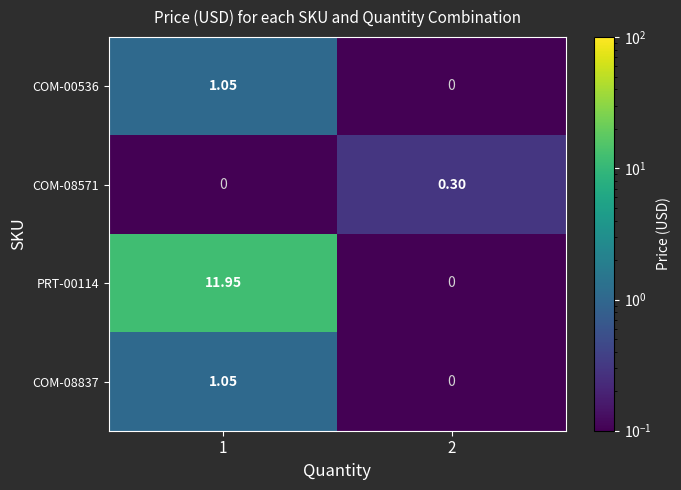

Is the value of COM-00536 at 1 greater than the value of COM-08571 at 1?

Yes